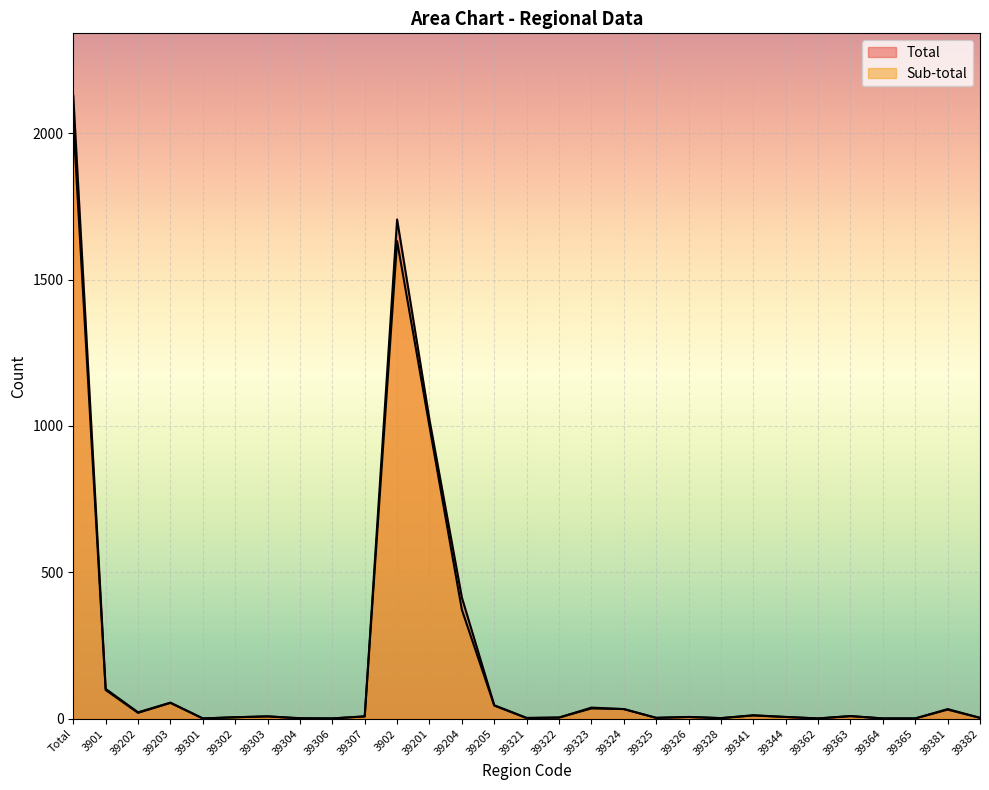

Which series has the largest total across all categories?

Total